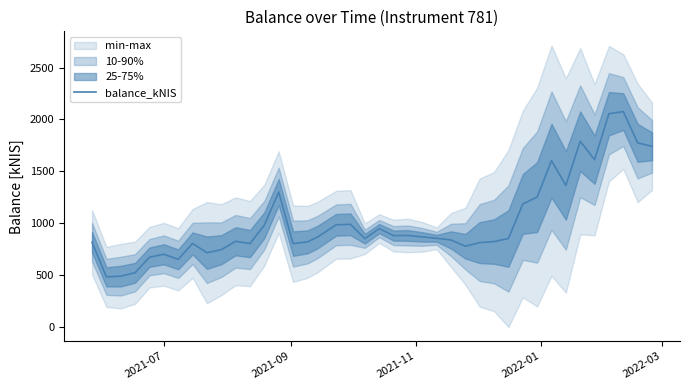

Reading left to right, transcribe all the data shown in this chart.

815.1	481.9	488.6	521.6	671.5	699.5	650.8	804.2	714.9	743.5	824.9	802.7	980.2	1299.8	802.4	818.9	866.6	983.9	988.4	850.1	947.4	879.7	881.2	867.1	853.8	837.5	777.1	812.1	822.1	851.6	1184.7	1251.2	1602.6	1363.6	1789.5	1611.7	2055.2	2075.9	1773.9	1741.0